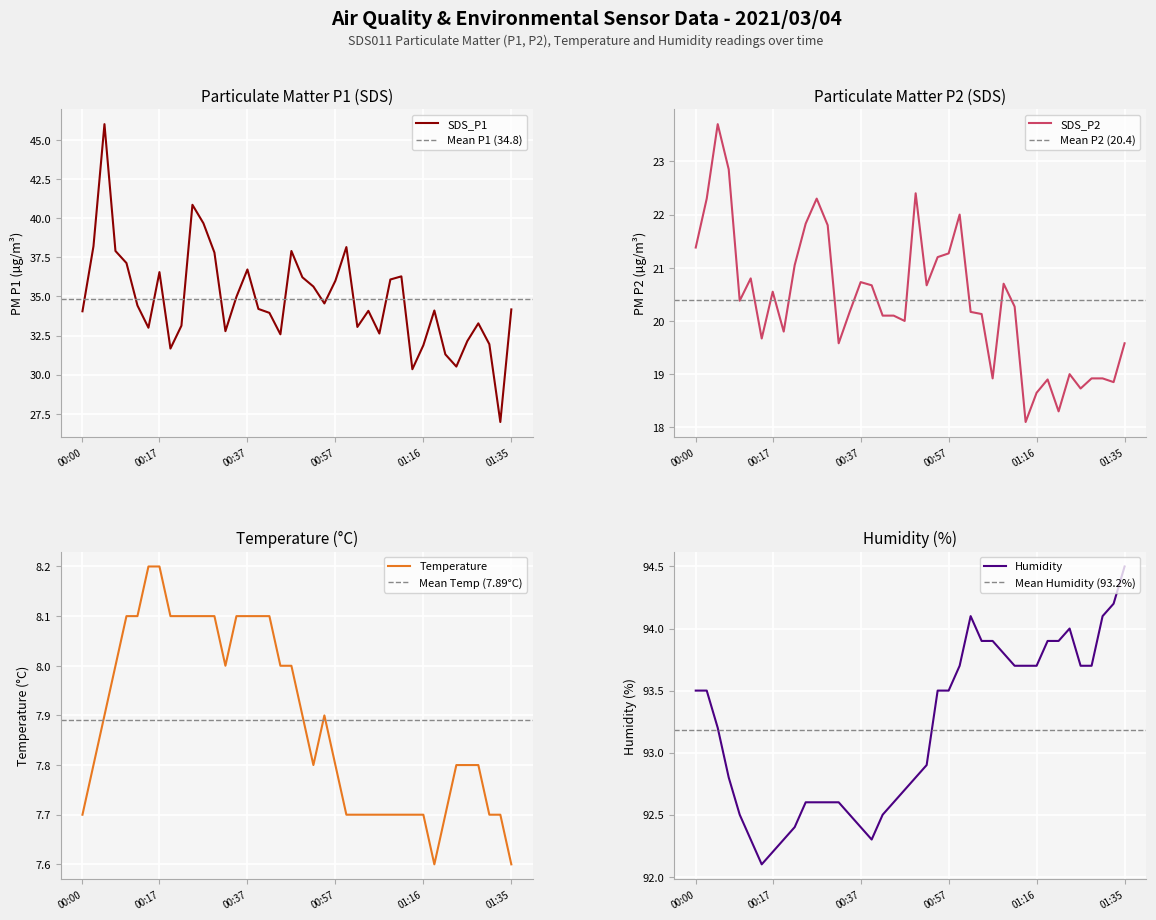

What is the minimum value for SDS_P1?

27.0